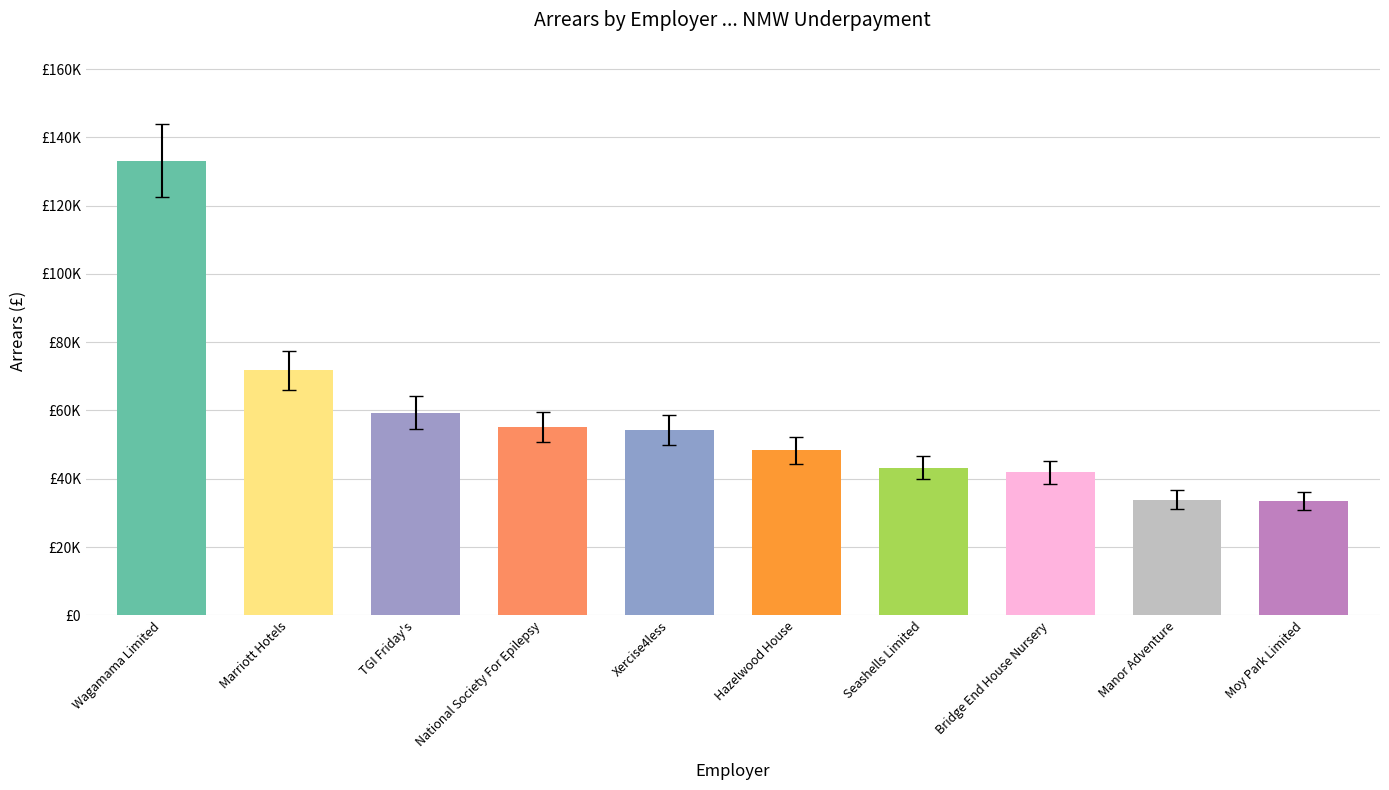

How many data points are above 54290?

5